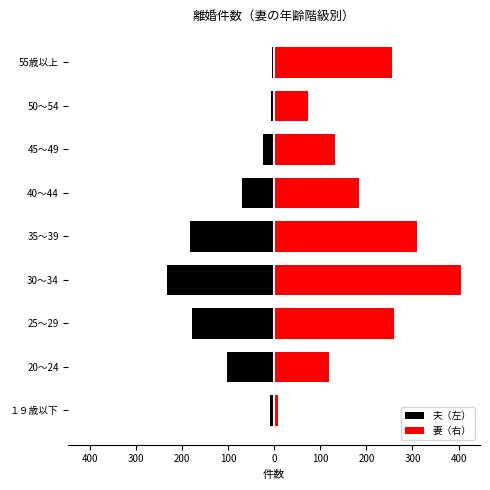

How many bars are there in each group?

2